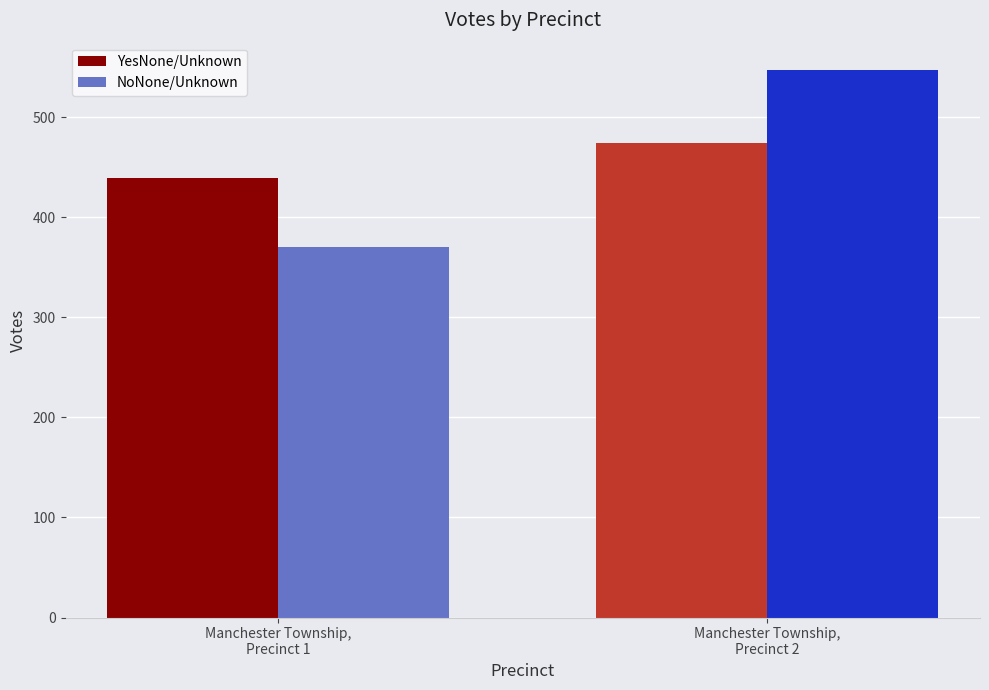

Between Manchester Township,
Precinct 1 and Manchester Township,
Precinct 2, which series saw the biggest shift?

NoNone/Unknown